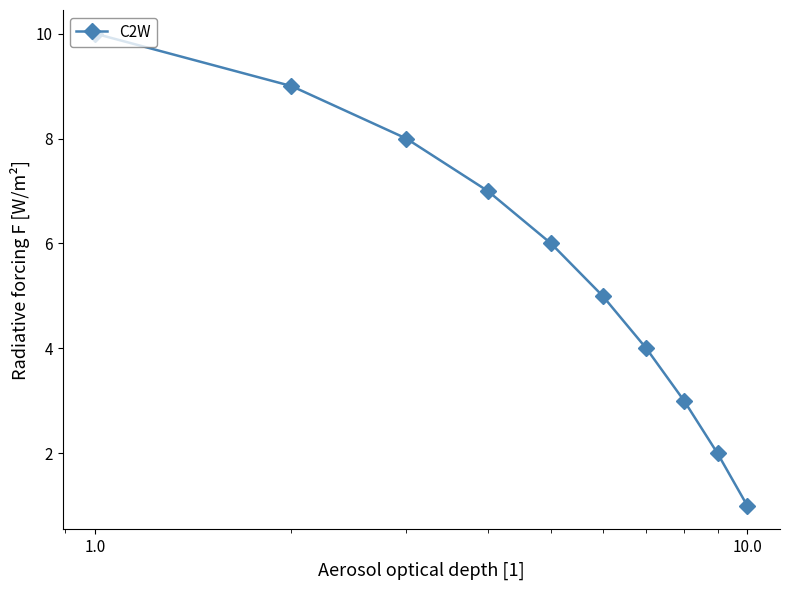

What is the sum of all values?

55